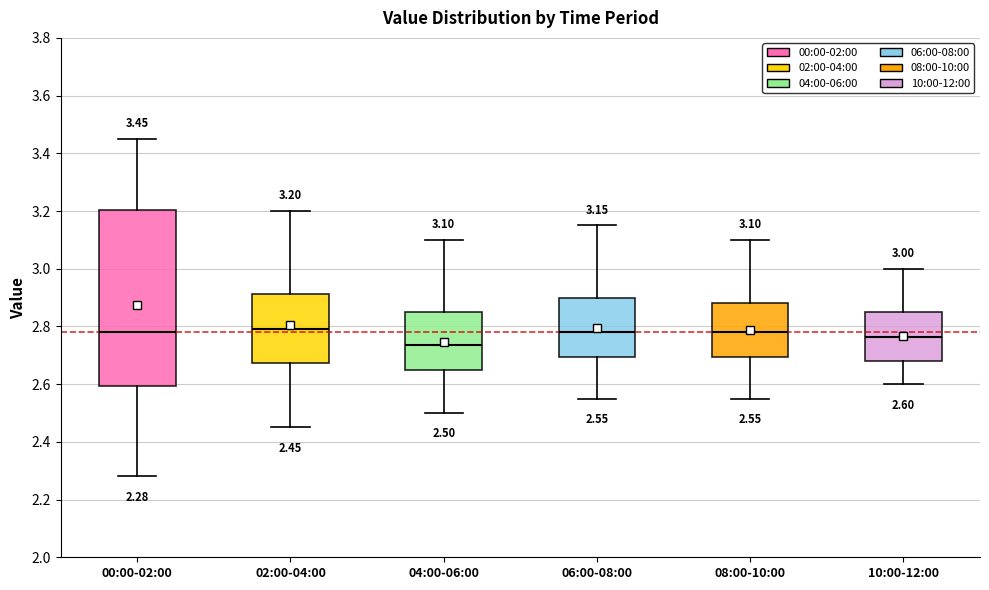

Comparing the boxes themselves (not the whiskers), which one is the tallest?

00:00-02:00